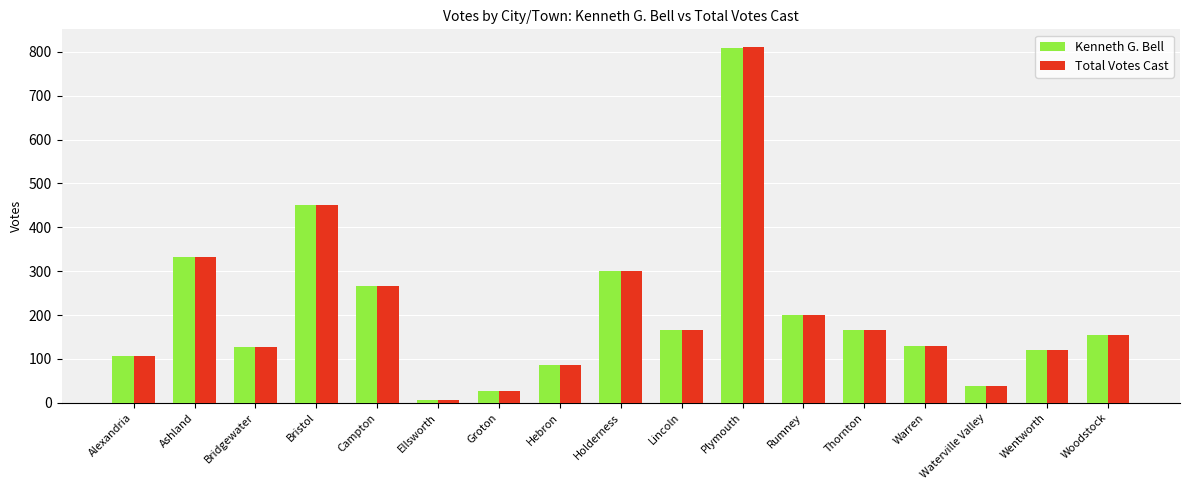

Is it true that Total Votes Cast equals 192 at Wentworth?

False